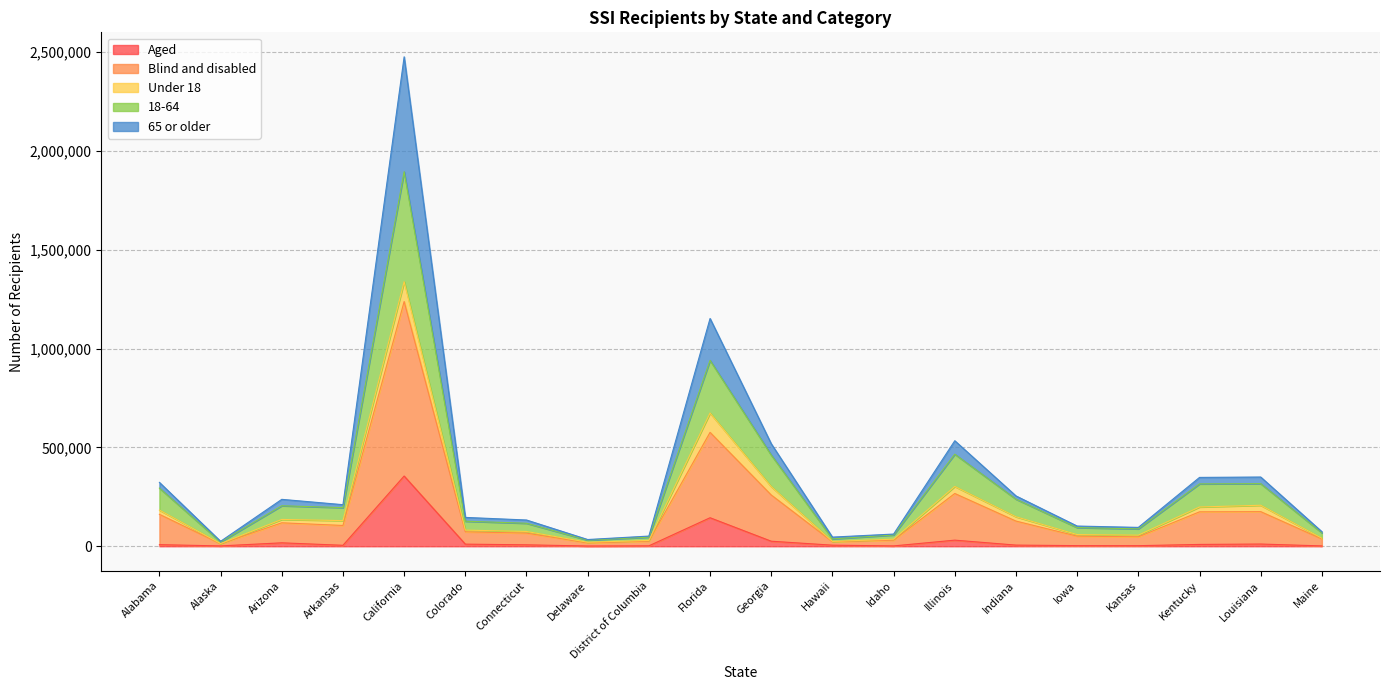

True or false: 65 or older has more than 1 points higher than both neighbors.

True